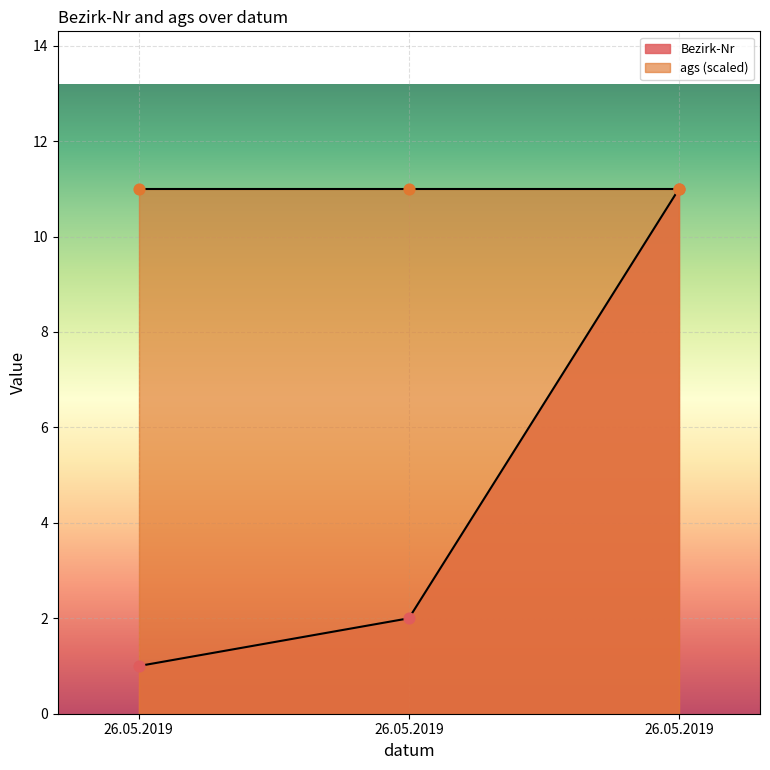

Approximately how many times larger is the value at 26.05.2019 compared to 26.05.2019?

2.0